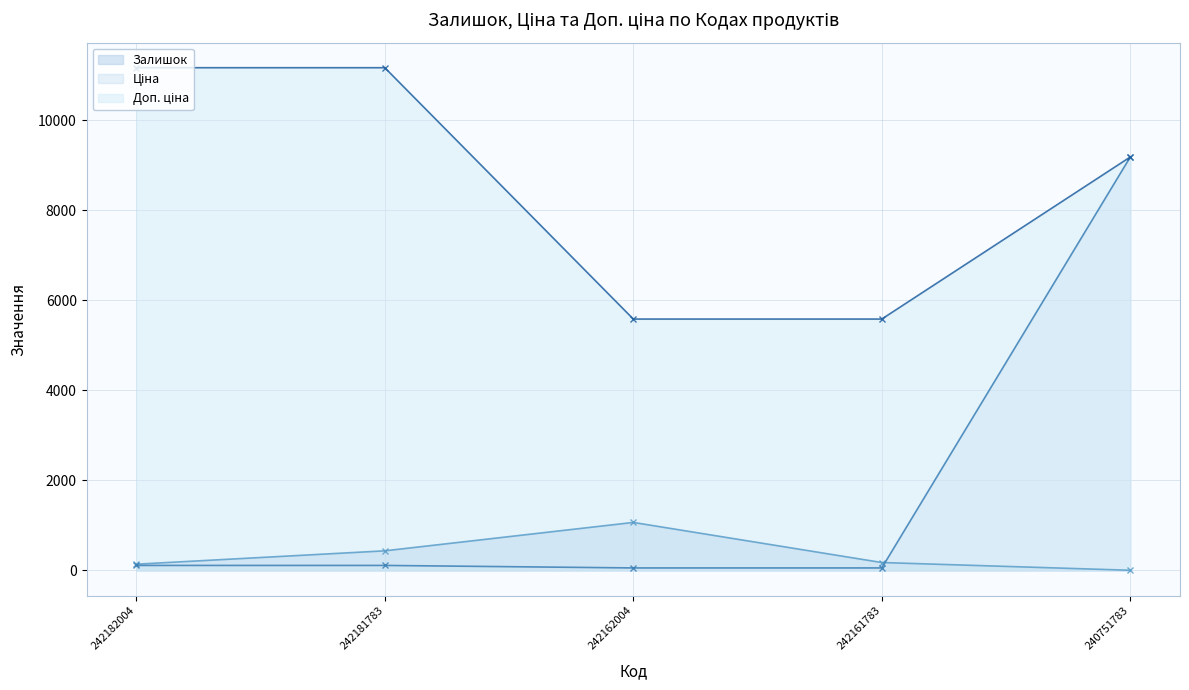

Which category has the highest value in the Доп. ціна series?

242182004